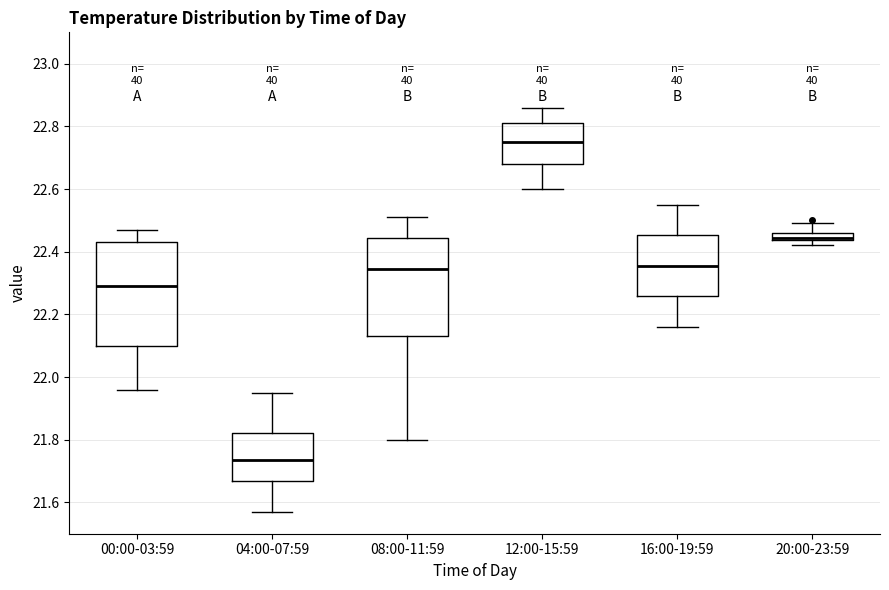

Which box has the highest median line?

12:00-15:59